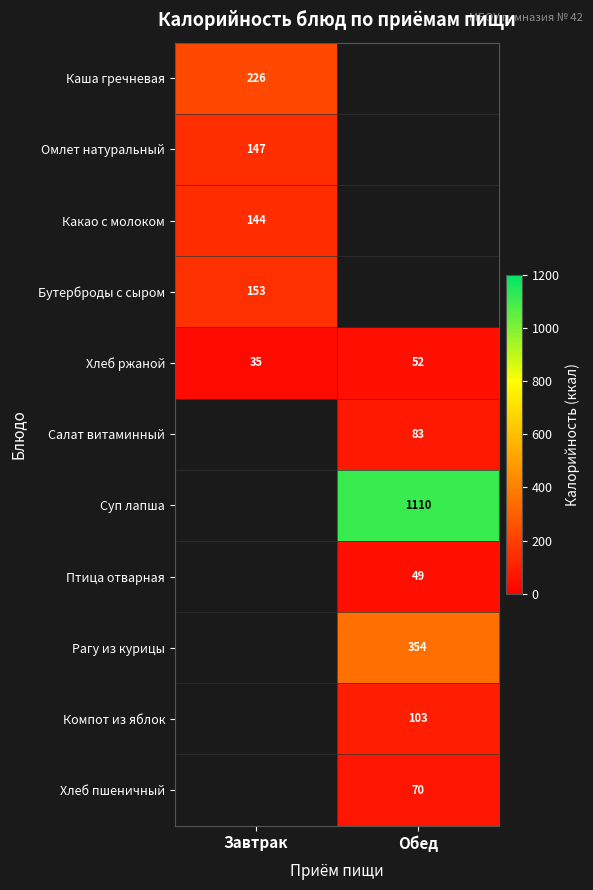

Which has a higher value, Завтрак or Обед?

Обед